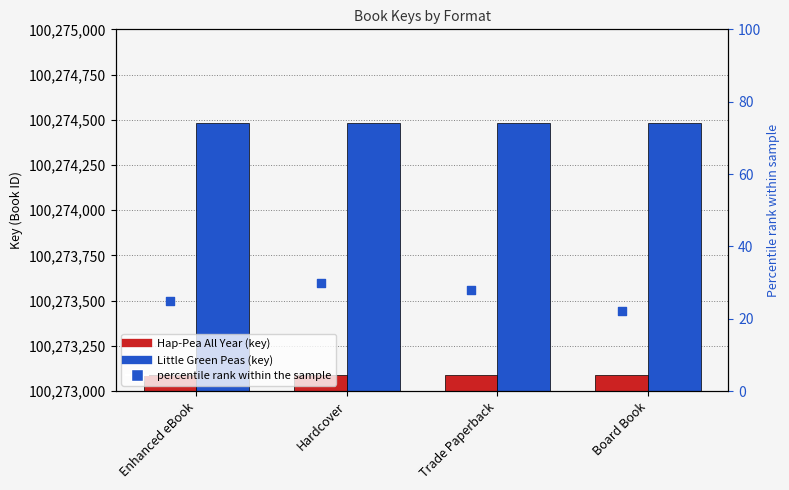

What is the total value across all series at Enhanced eBook?

200547619